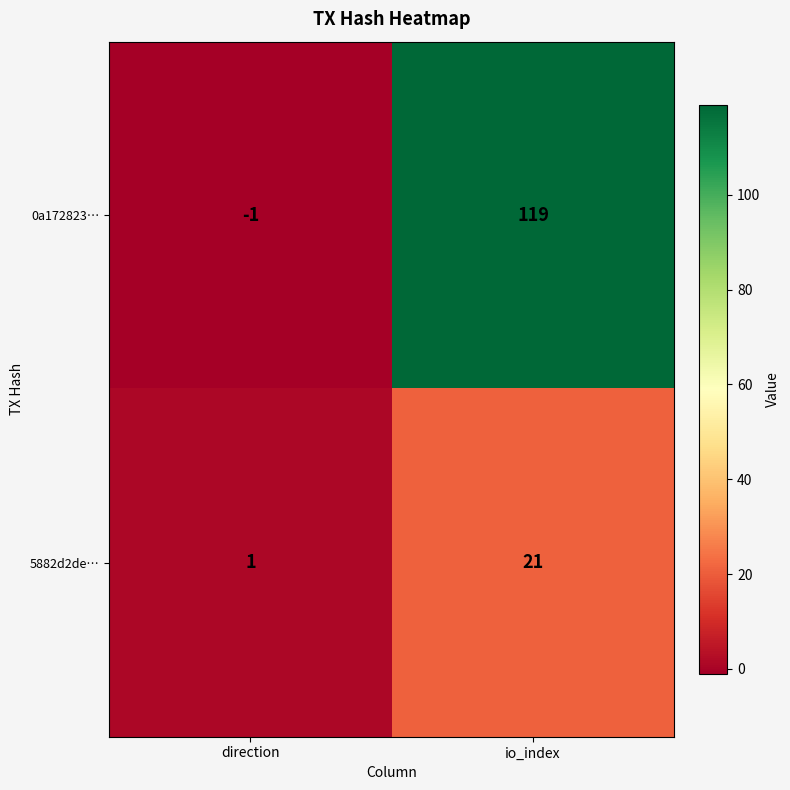

What is the sum of the 5882d2de… values at io_index and direction?

22